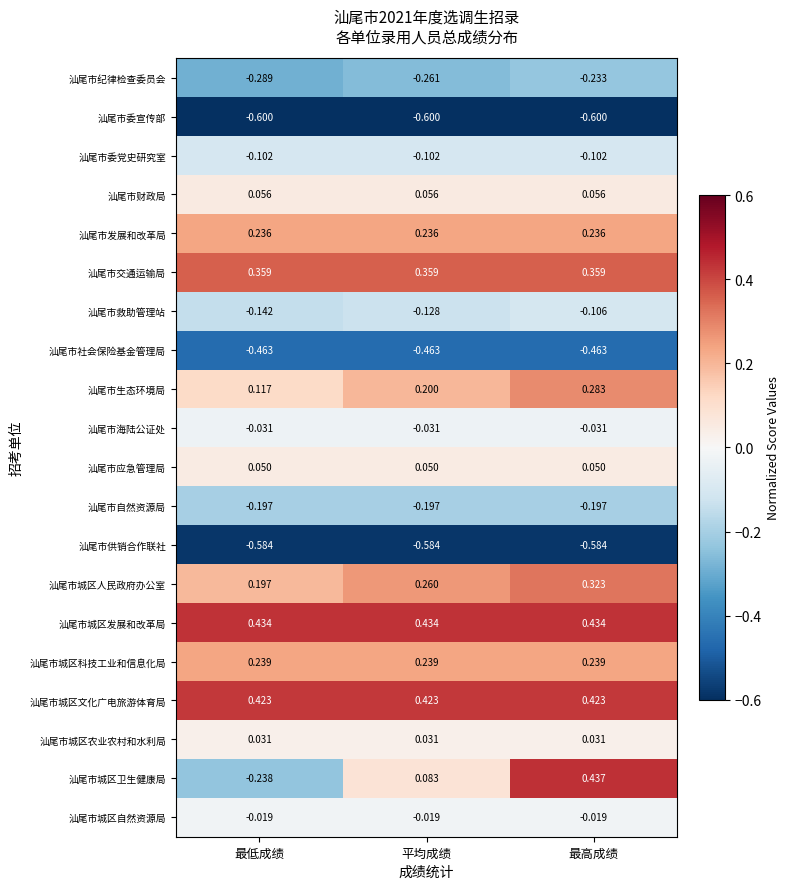

Which category has the highest value across all series?

最高成绩